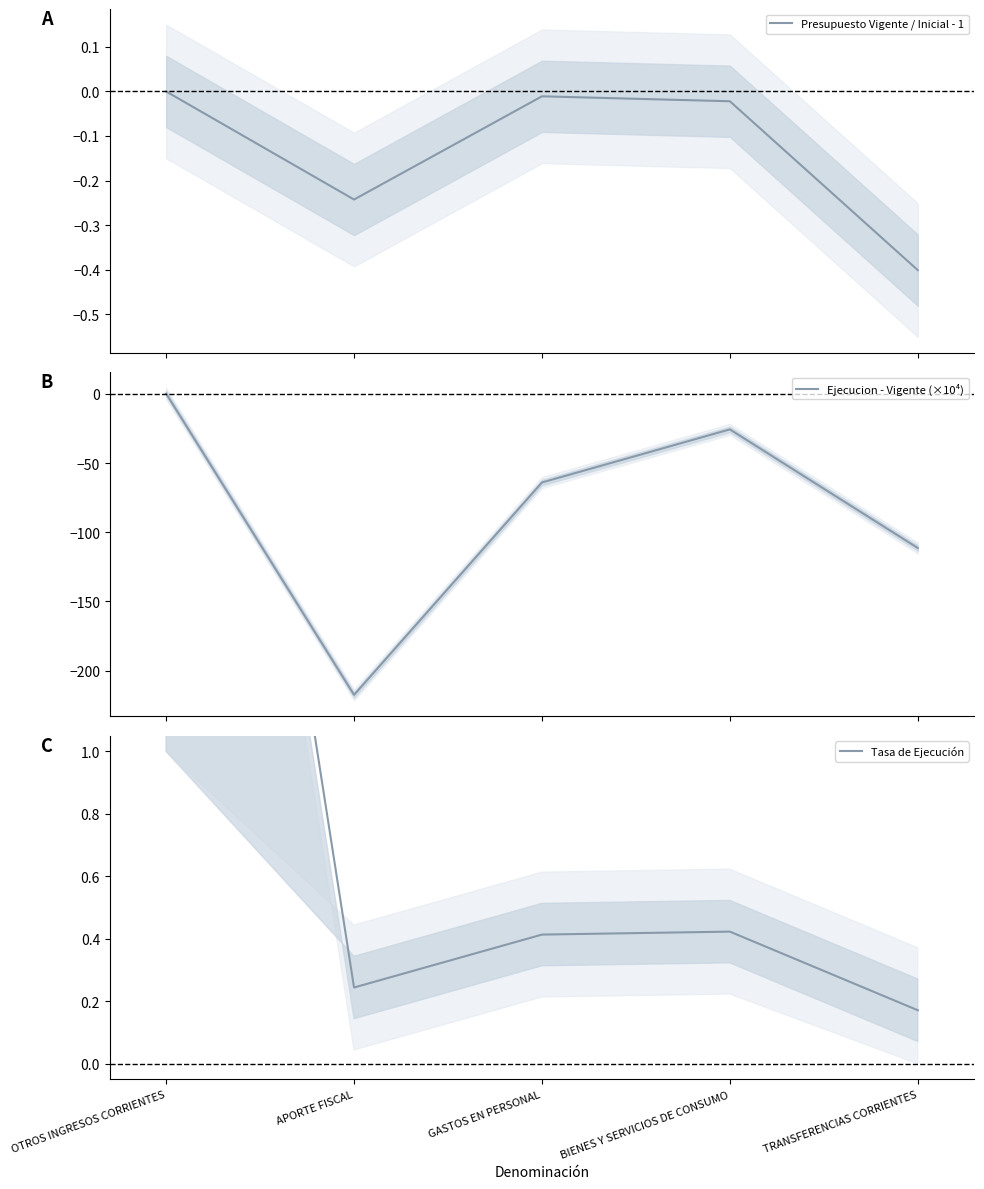

Which category has the highest value in the Presupuesto Vigente / Inicial - 1 series?

OTROS INGRESOS CORRIENTES